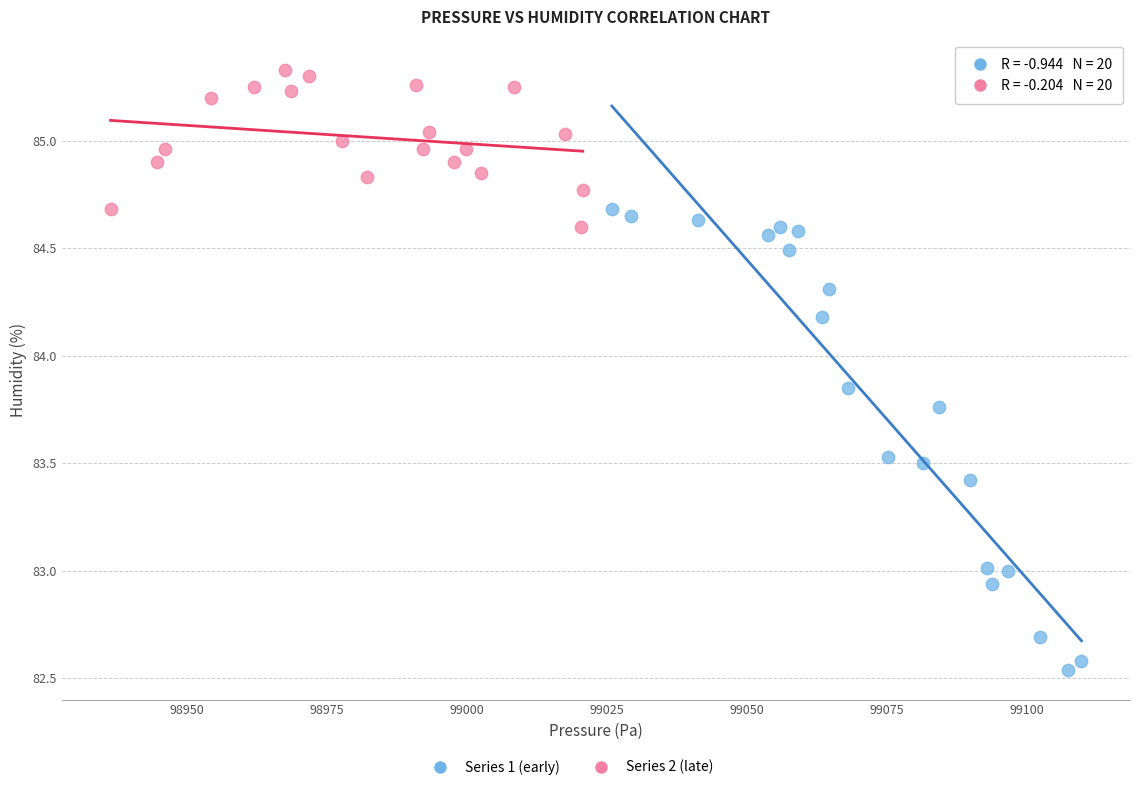

Which series reaches the minimum Y coordinate?

Series 1 (early)